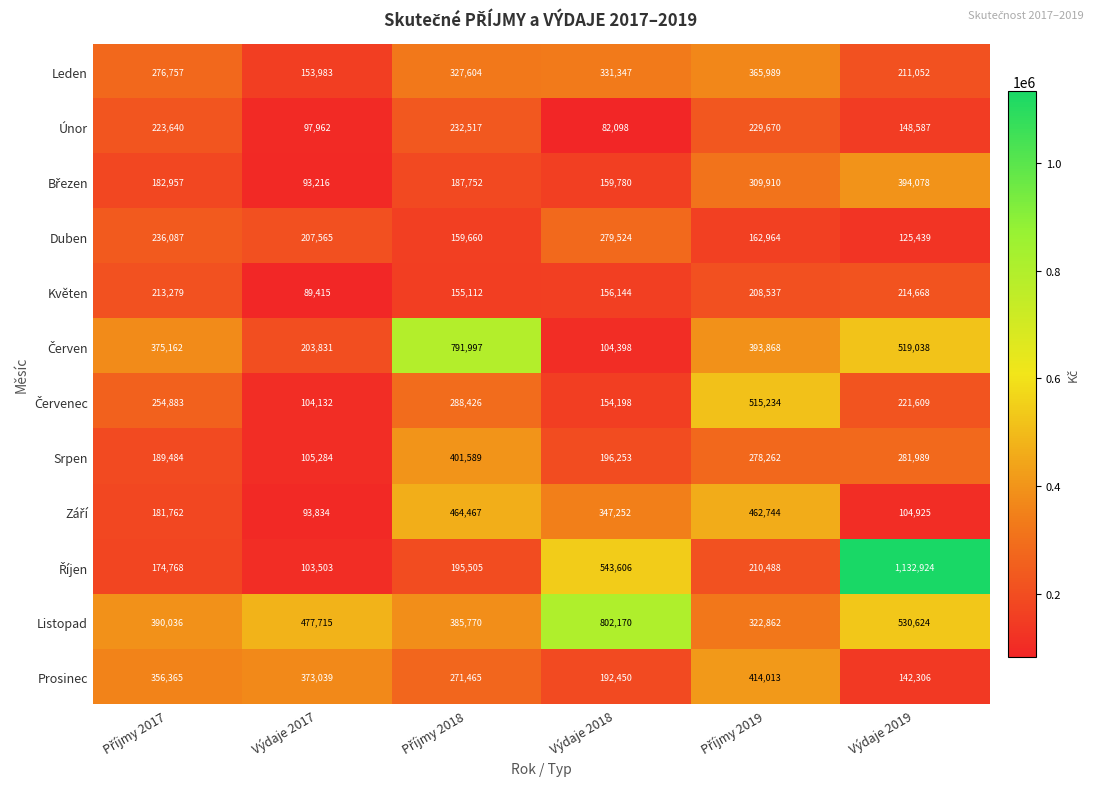

True or false: Srpen has a value of 105284 at Výdaje 2017.

True